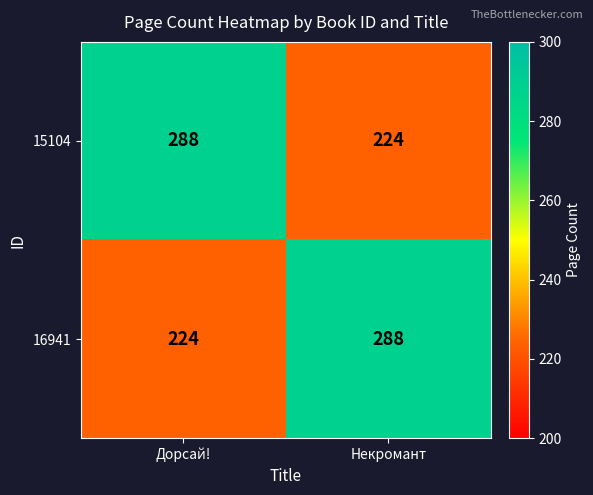

Read the 15104 value at Дорсай!.

288